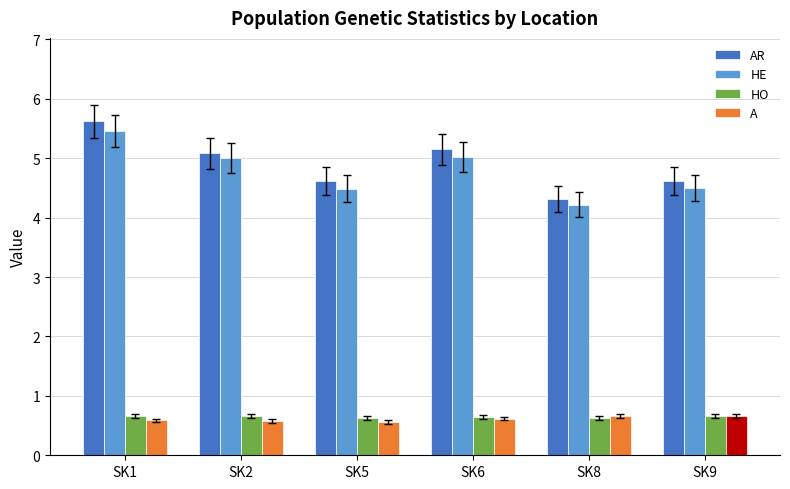

At which label is AR closest to 4?

SK8